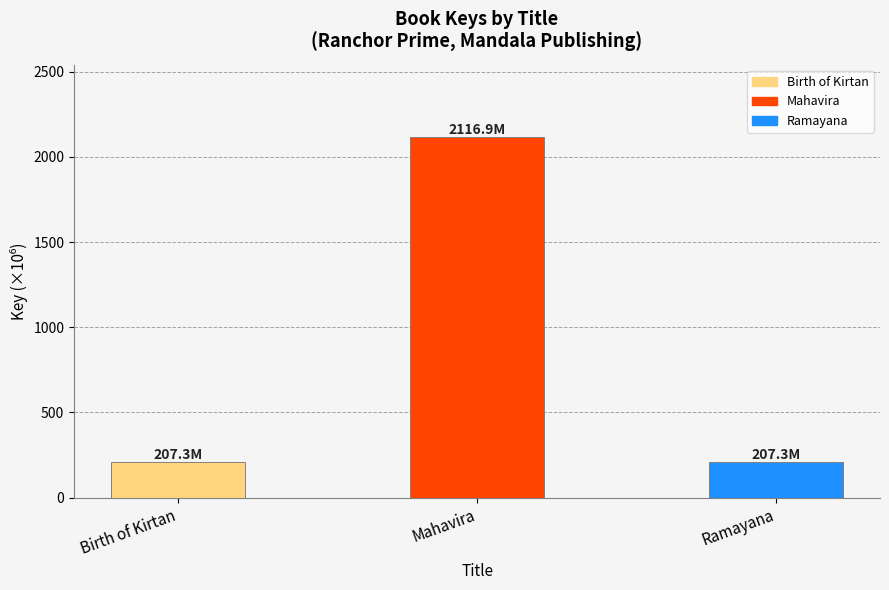

What is the label of the 2nd bar from the left?

Mahavira